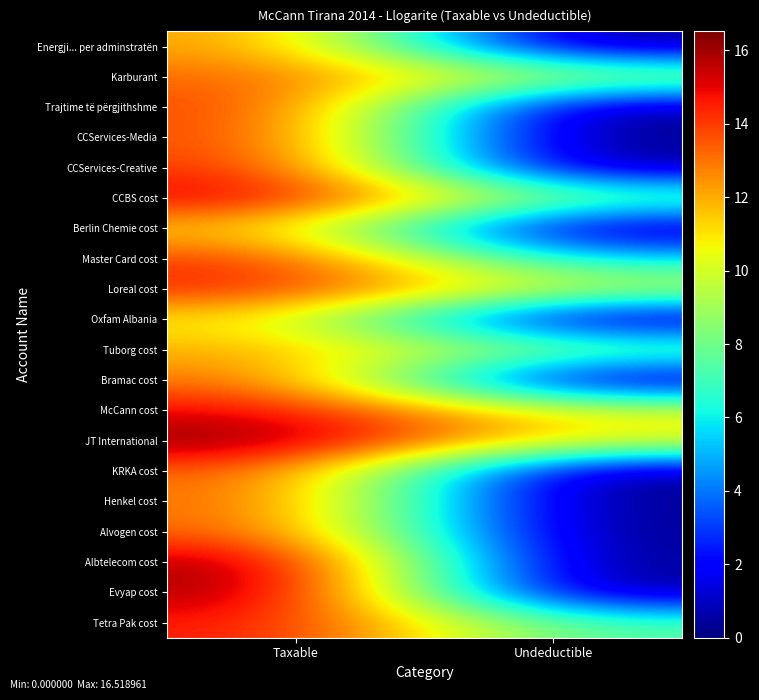

At Undeductible, list the series in order from largest to smallest.

JT International, McCann cost, Loreal cost, Karburant, Tuborg cost, CCBS cost, Tetra Pak cost, Master Card cost, Energji... per adminstratën, Trajtime të përgjithshme, CCServices-Media, CCServices-Creative, Berlin Chemie cost, Oxfam Albania, Bramac cost, KRKA cost, Henkel cost, Alvogen cost, Albtelecom cost, Evyap cost